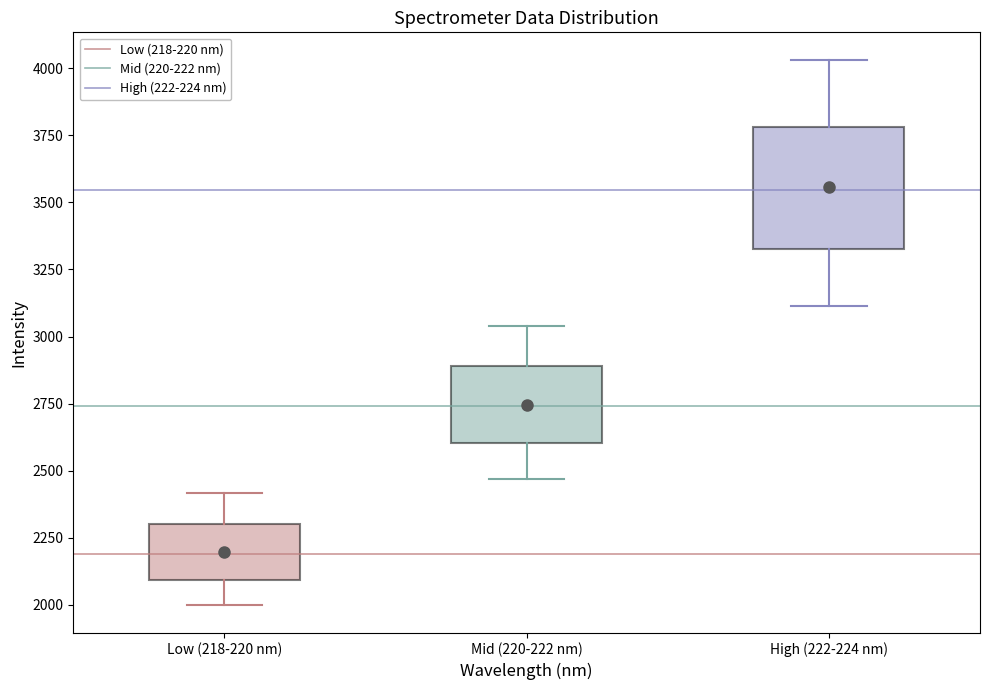

Reading left to right, transcribe this box plot: for each box, give where its median line is, the range the box spans, and where its two whiskers end, as read against the y-axis. The values are not printed on the chart, so give them approximately, as read against the axis.

Low (218-220 nm): median 2200, box 2100 to 2300, whiskers 2000 to 2400
Mid (220-222 nm): median 2750, box 2600 to 2900, whiskers 2450 to 3050
High (222-224 nm): median 3550, box 3300 to 3800, whiskers 3100 to 4050